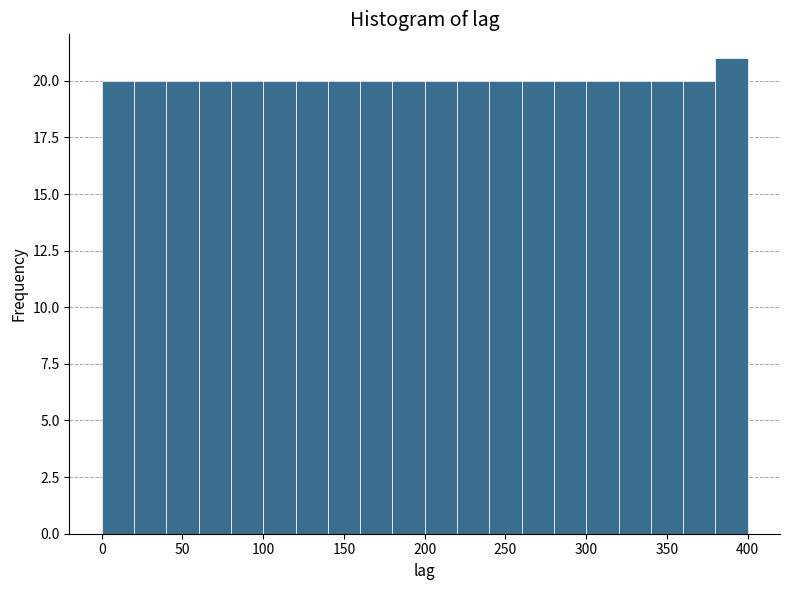

How tall is the bar that spans 80 to 100 on the x-axis? The values are not printed on the chart, so give them approximately, as read against the axis.

20